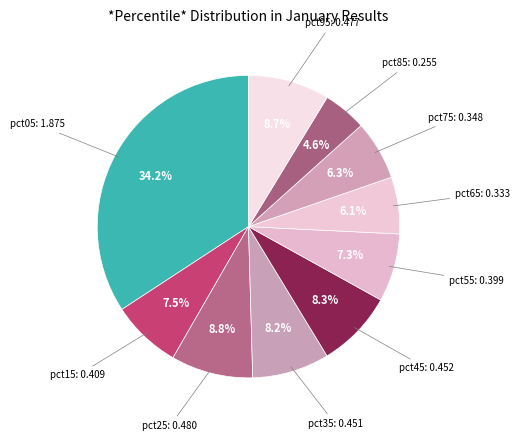

Does any single category account for the majority?

No